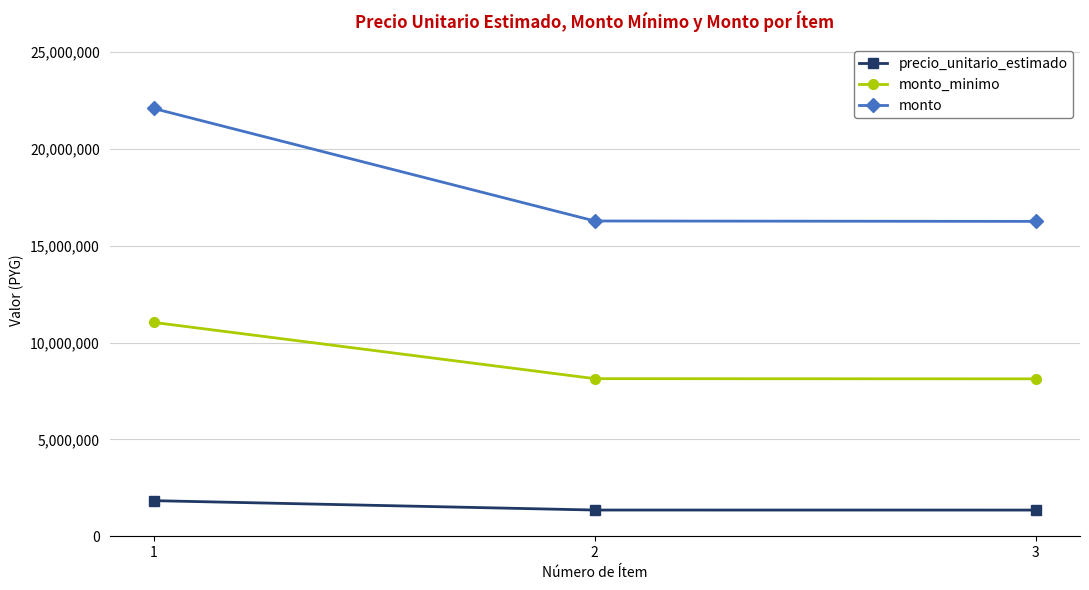

At 2, list the series in order from smallest to largest.

precio_unitario_estimado, monto_minimo, monto